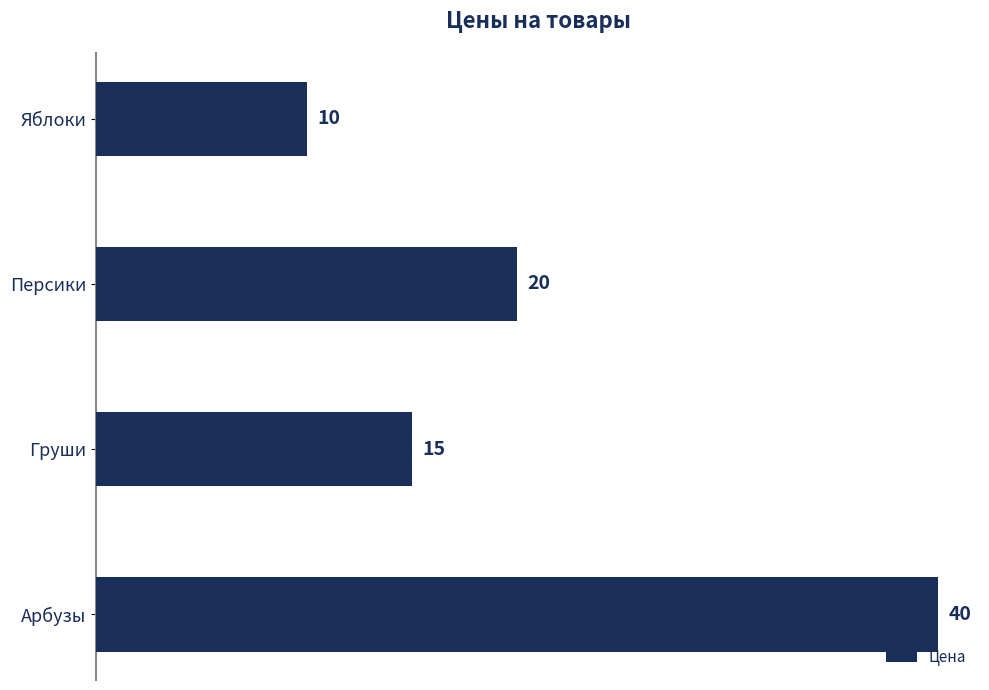

What is the maximum value shown in the chart?

40